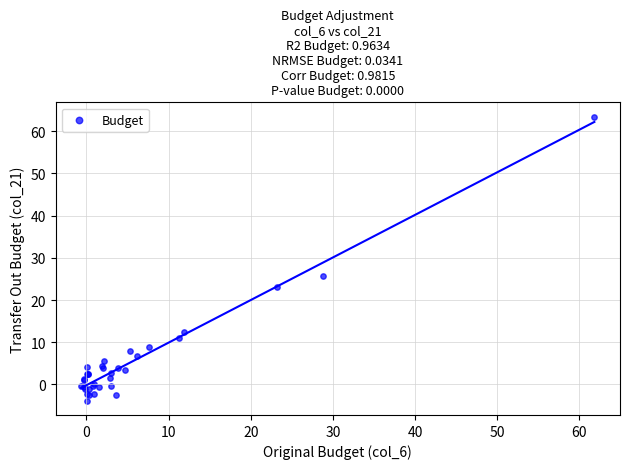

What Y value in the scatter plot is closest to 29?

25.8